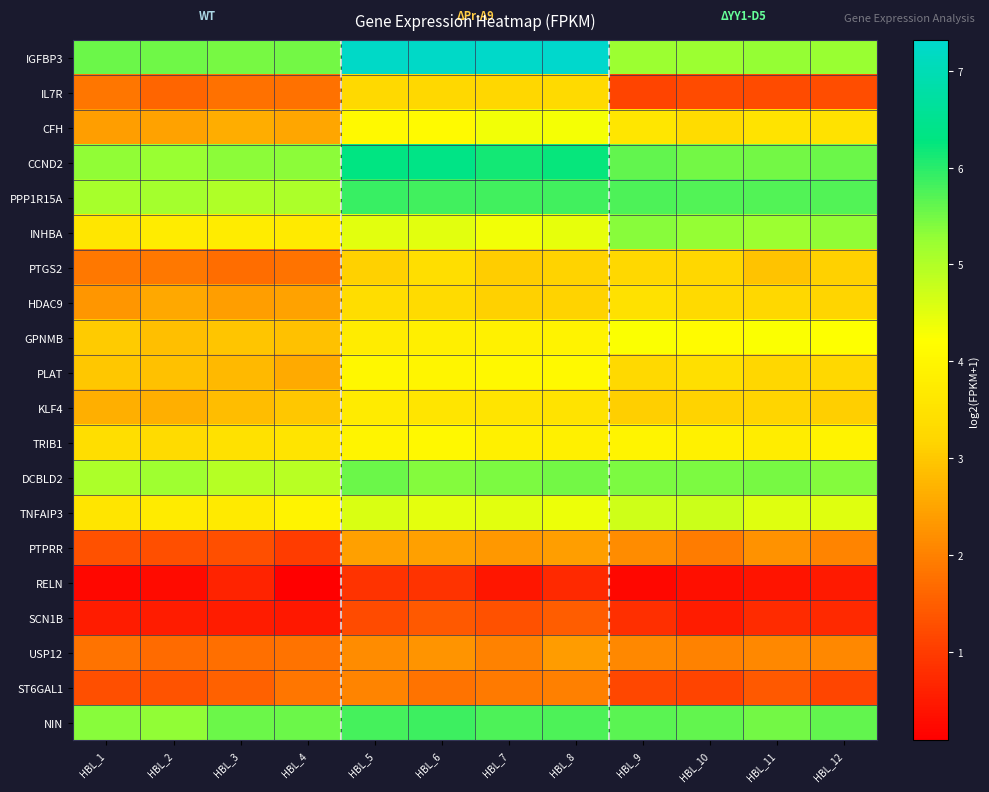

At which category is the sum across all series the highest?

HBL_6